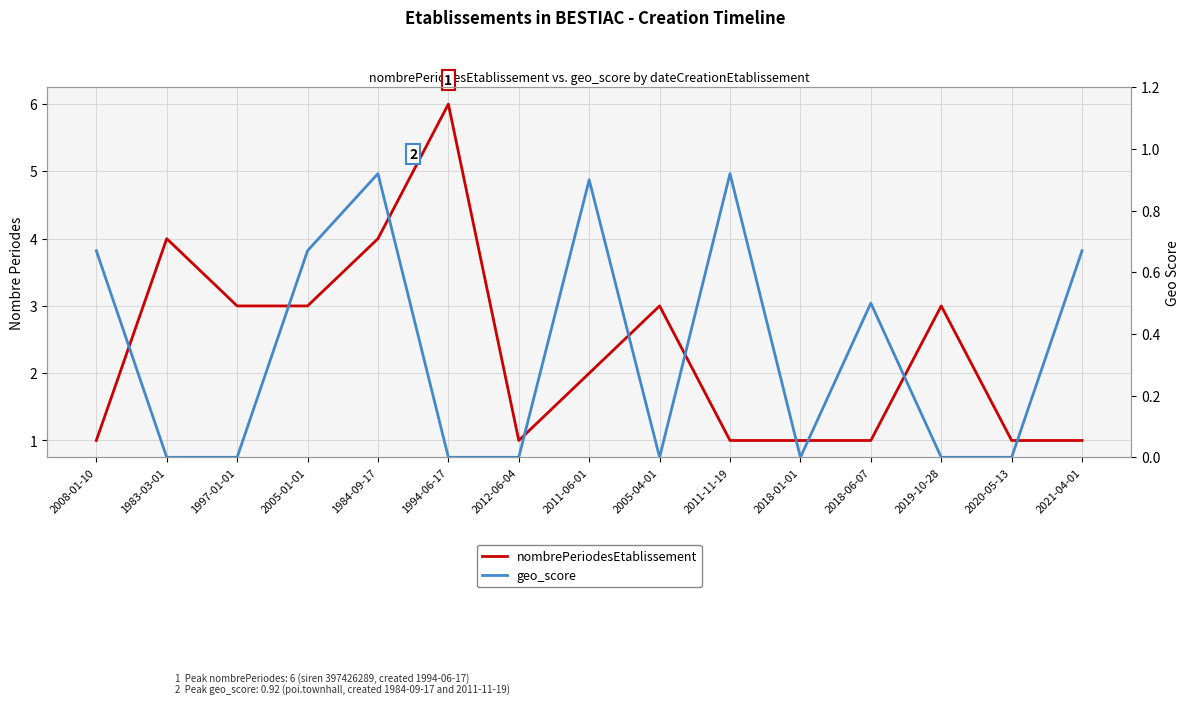

How many interior local peaks does the nombrePeriodesEtablissement series have?

4